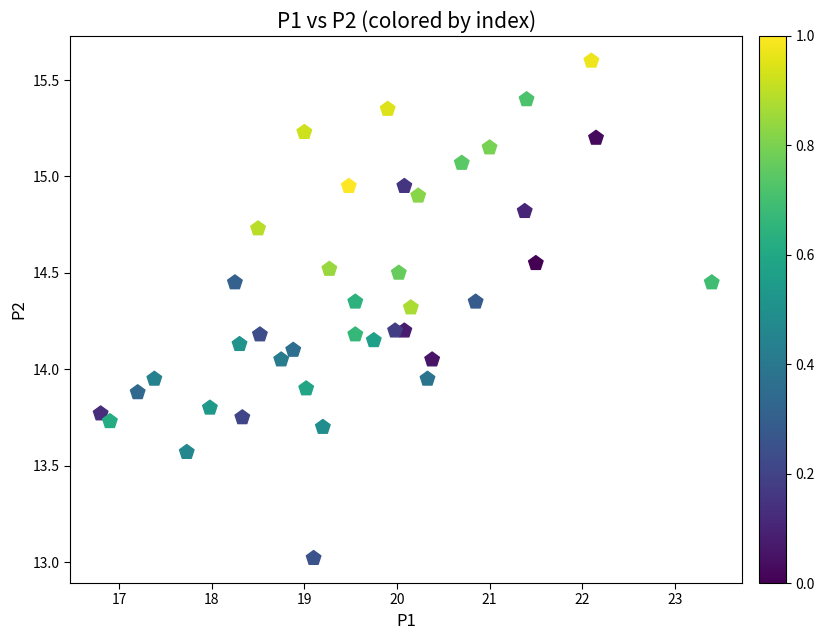

What is the range of X values (max minus min)?

6.6